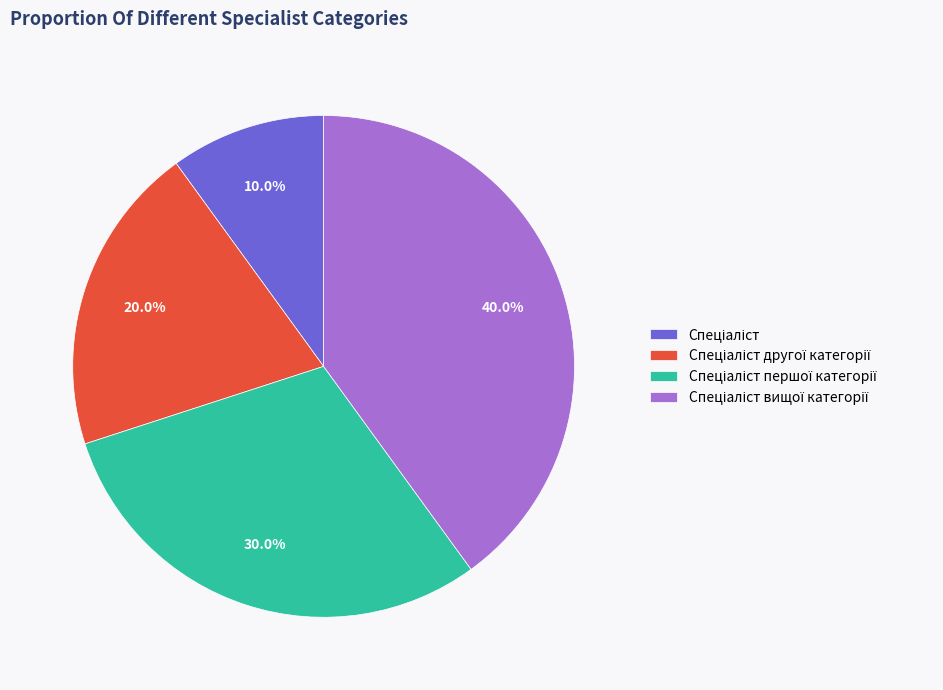

Is there a majority slice in this chart?

No